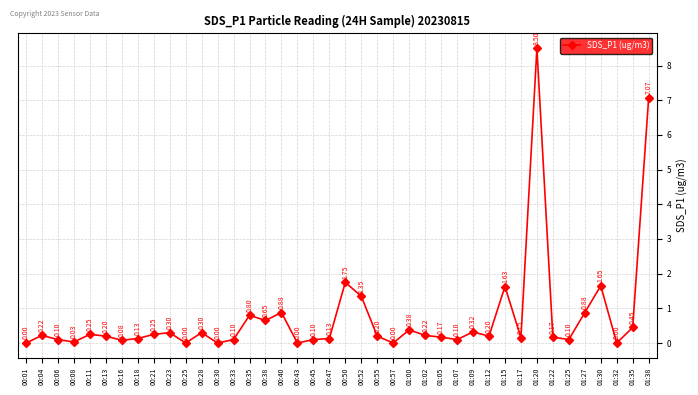

What is the change in value from 00:57 to 01:02?

+0.2